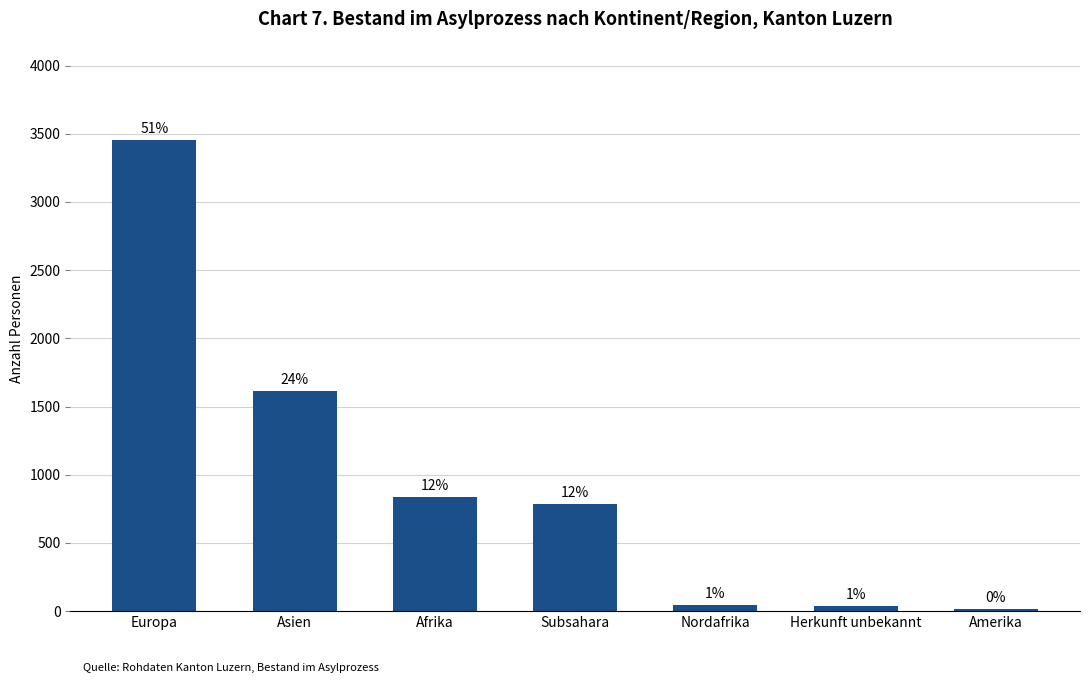

How many bars are there in total?

7